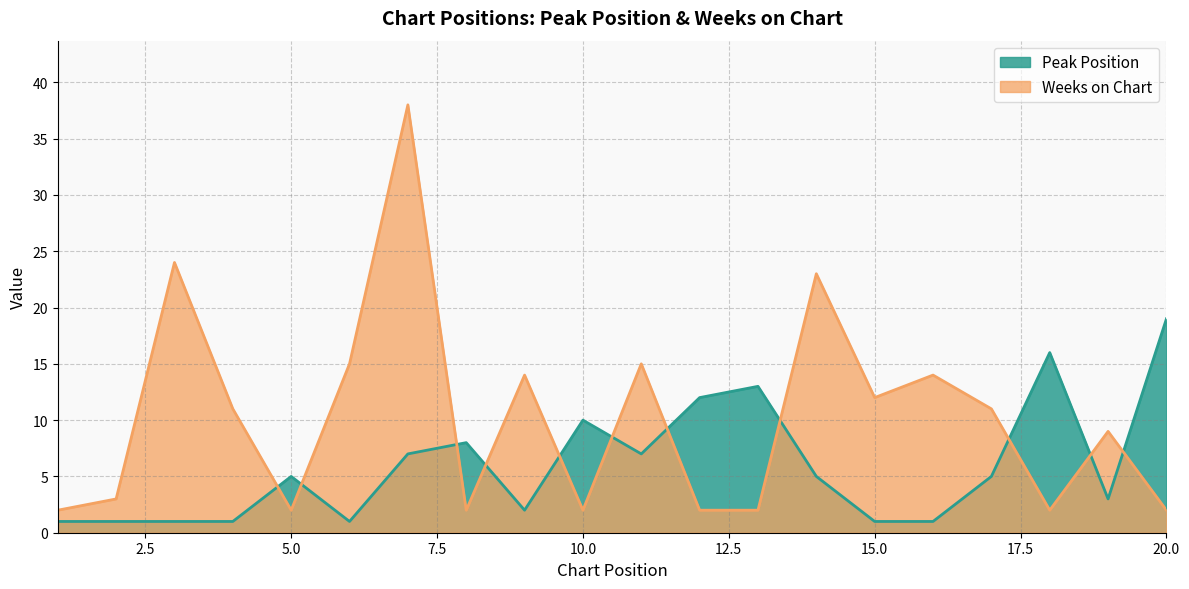

Count the number of categories in the chart.

20